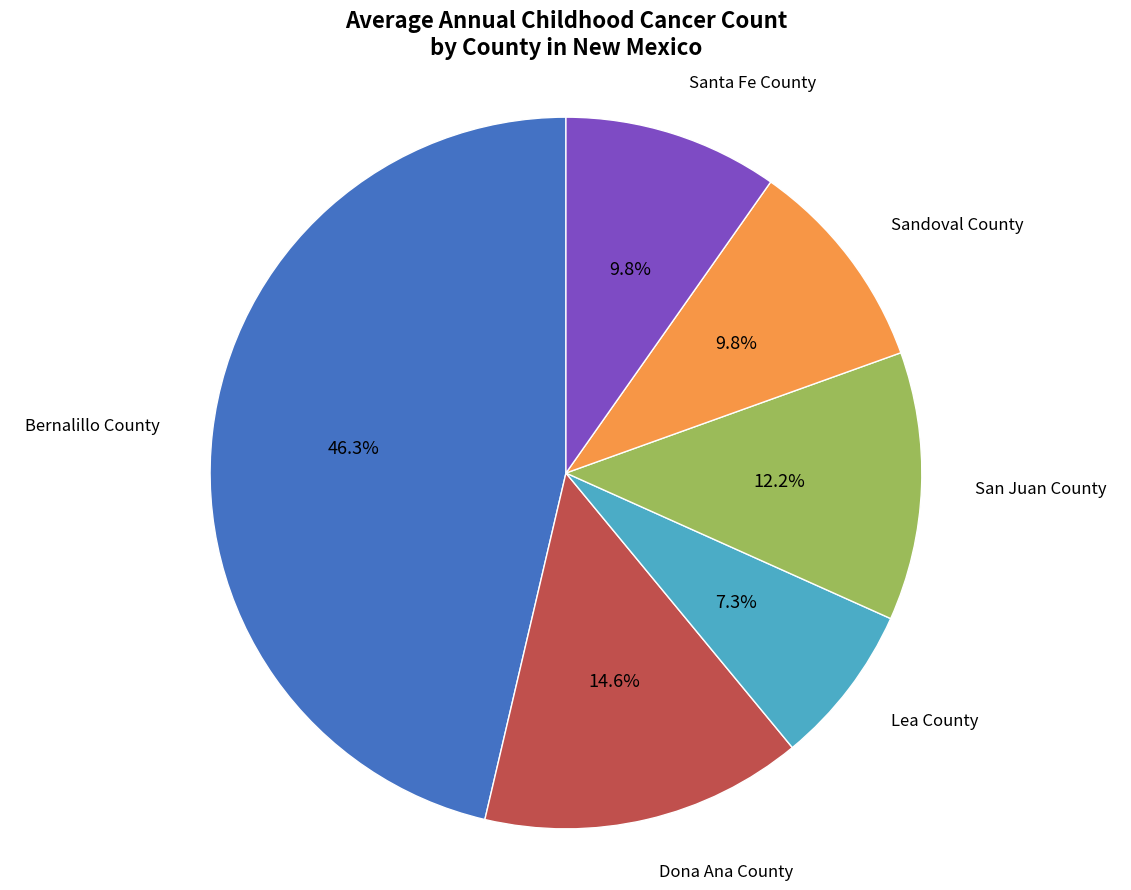

Is there a majority slice in this chart?

No